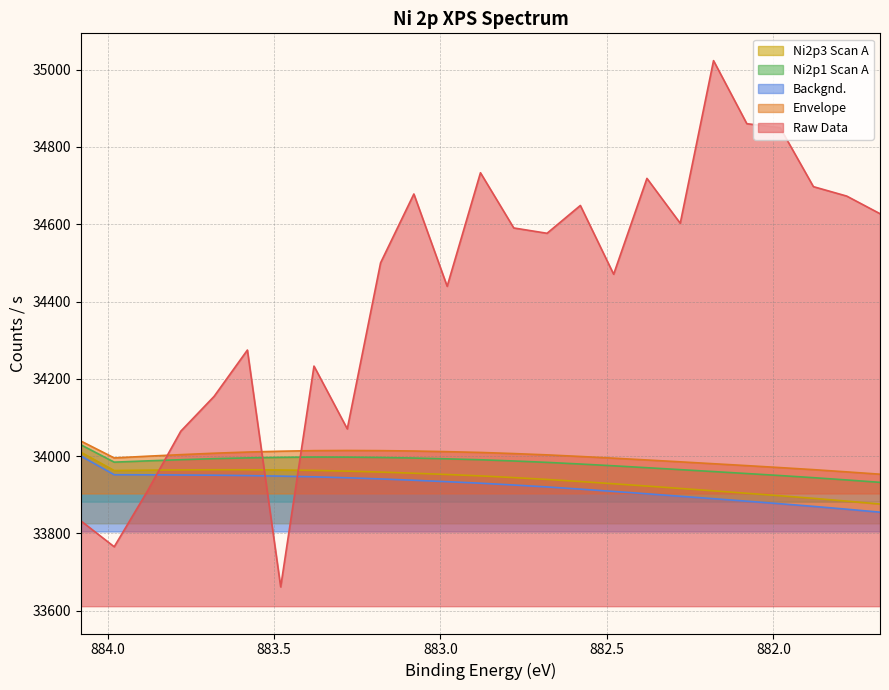

What value does the Envelope series have at 884.08?

34038.9